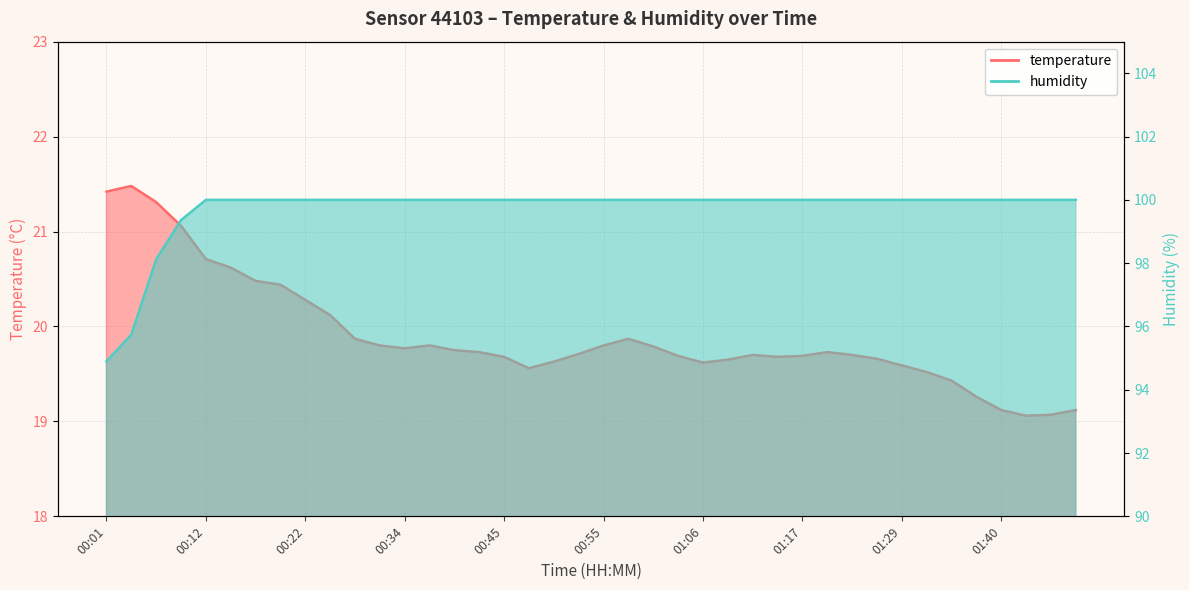

True or false: temperature and humidity intersect in this chart.

False